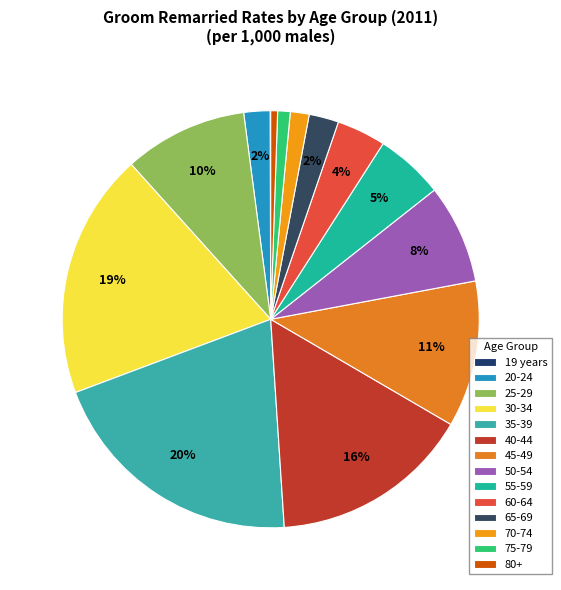

What is the ratio of the value at 40-44 to the value at 50-54?

2.0